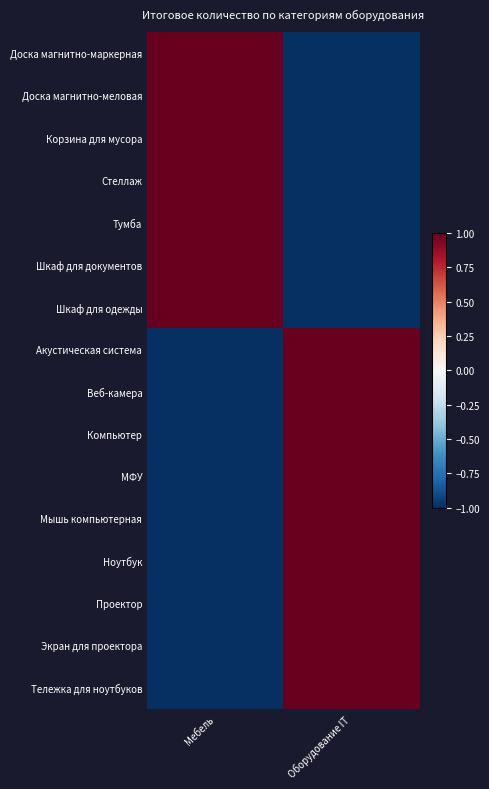

At which category is the sum across all series the highest?

Оборудование IT